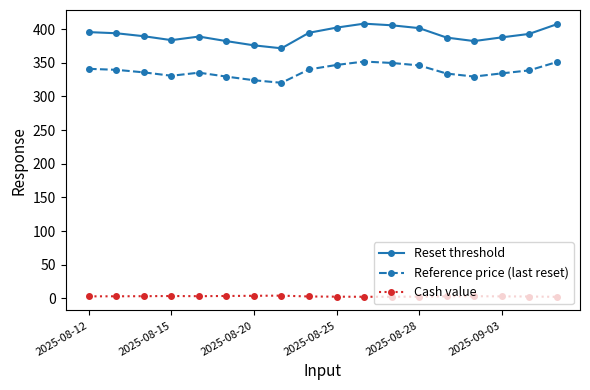

Which series has the largest range (max minus min)?

Reset threshold